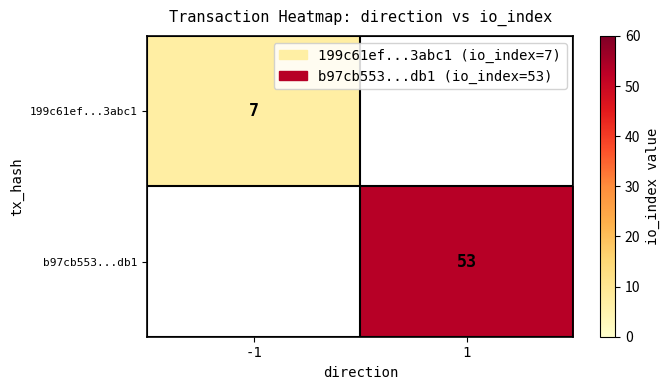

The value of 199c61ef...3abc1 at -1 is 5. True or false?

False